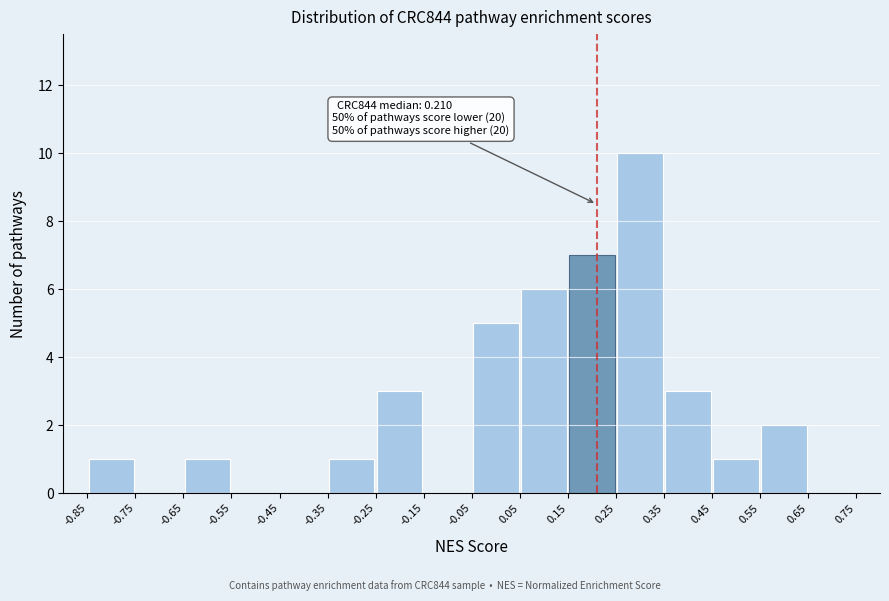

Which range on the x-axis has the tallest bar?

0.25 to 0.35